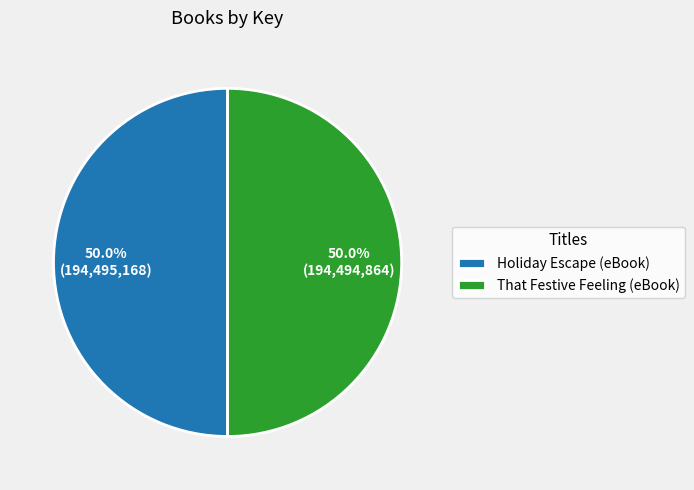

What percentage do Holiday Escape (eBook) and That Festive Feeling (eBook) together represent?

100.0%